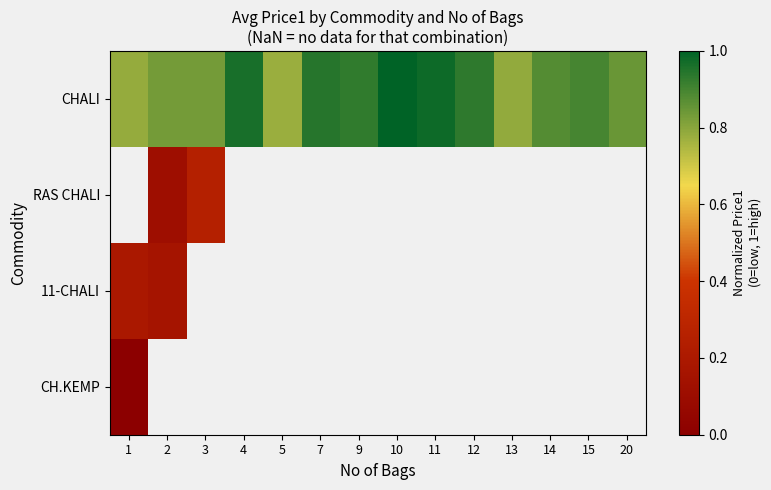

Is the value of CH.KEMP at 1 greater than the value of RAS CHALI at 20?

No